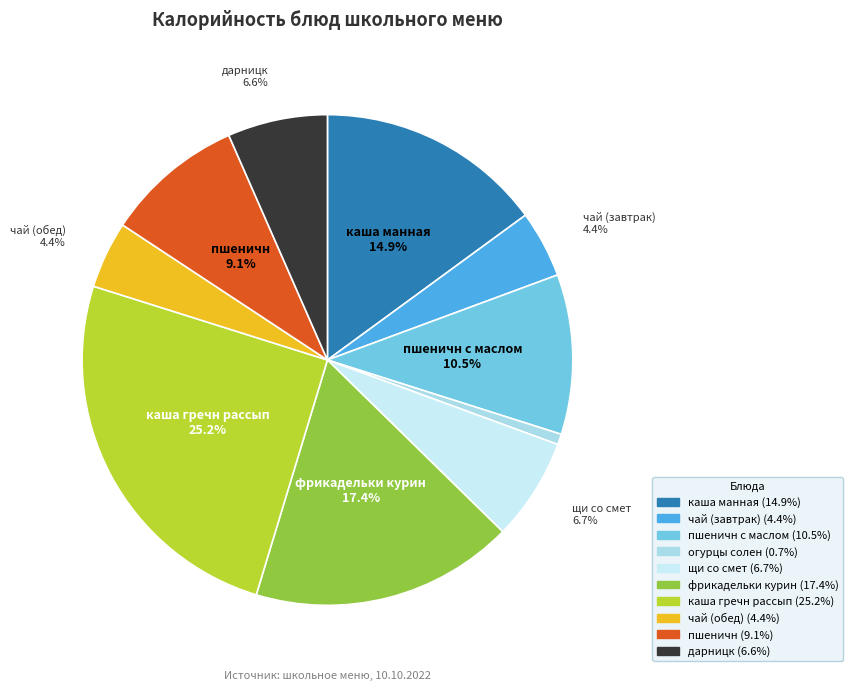

Does any single category account for the majority?

No